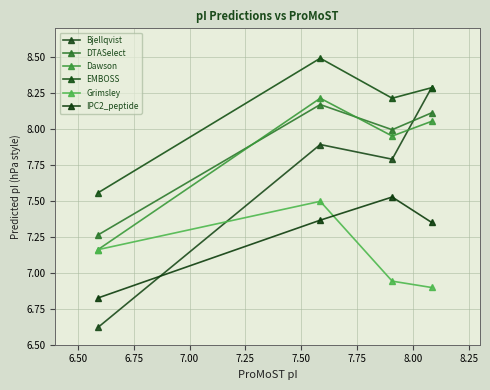

In Bjellqvist, how many points are lower than both neighbors (excluding endpoints)?

1